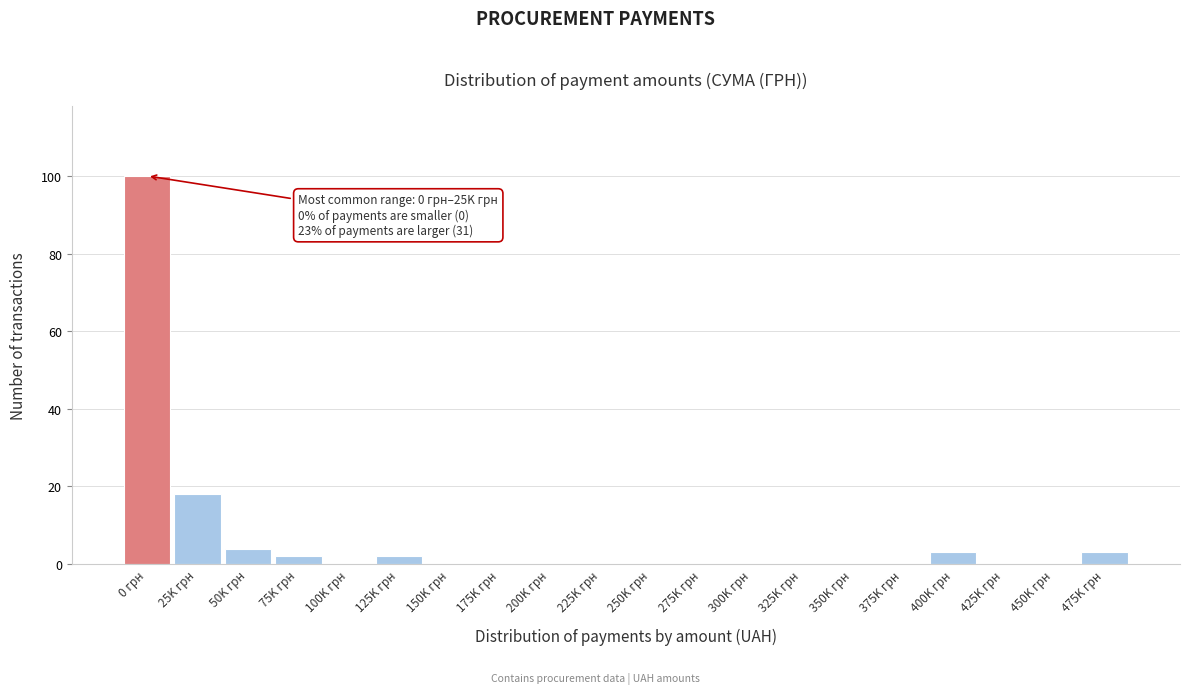

Reading left to right, what are all the values shown in this chart?

0 грн=100	25K грн=18	50K грн=4	75K грн=2	100K грн=0	125K грн=2	150K грн=0	175K грн=0	200K грн=0	225K грн=0	250K грн=0	275K грн=0	300K грн=0	325K грн=0	350K грн=0	375K грн=0	400K грн=3	425K грн=0	450K грн=0	475K грн=3